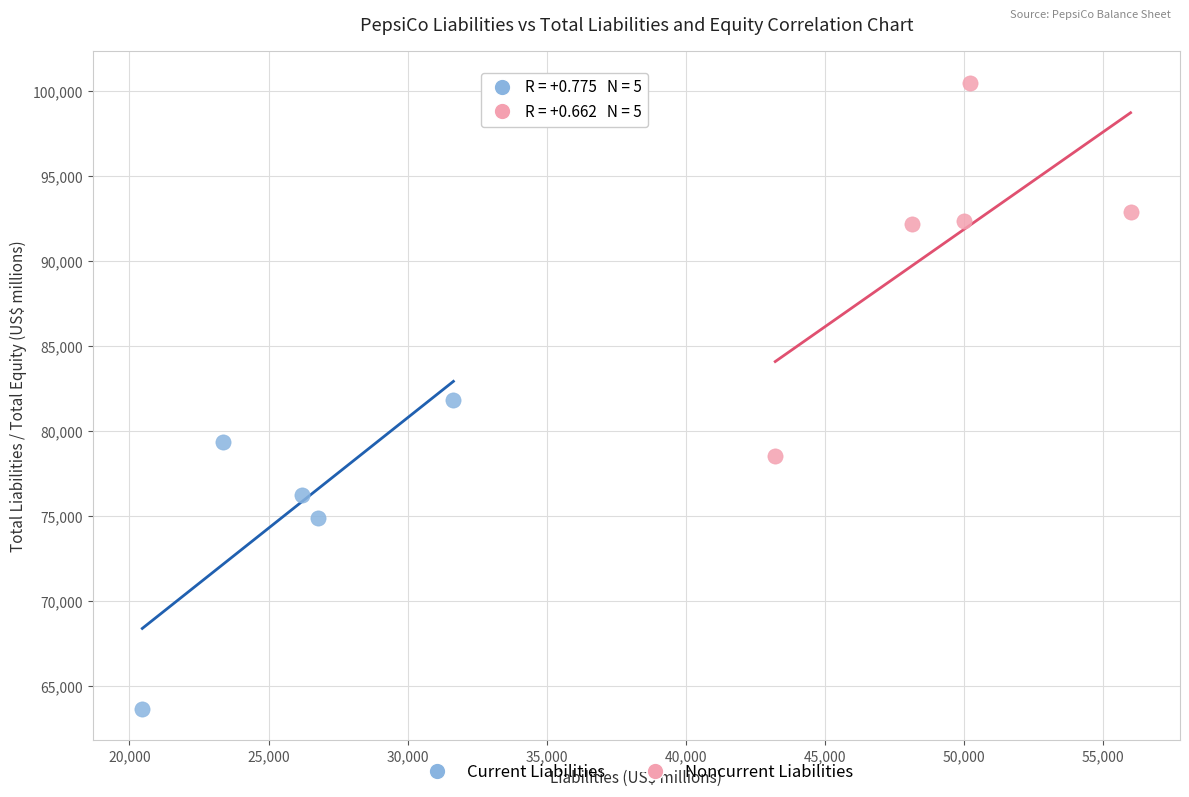

Which series has the largest Y range (max minus min)?

Noncurrent Liabilities